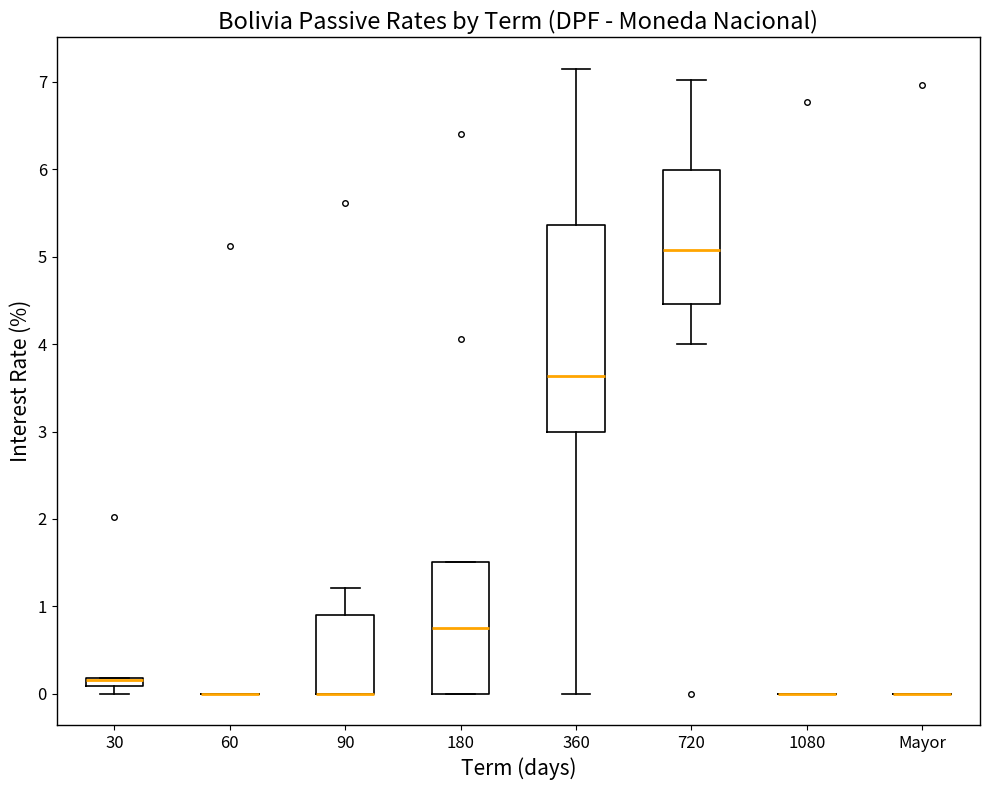

Where is the upper edge of the box for 720 on the y-axis? The values are not printed on the chart, so give them approximately, as read against the axis.

6.0